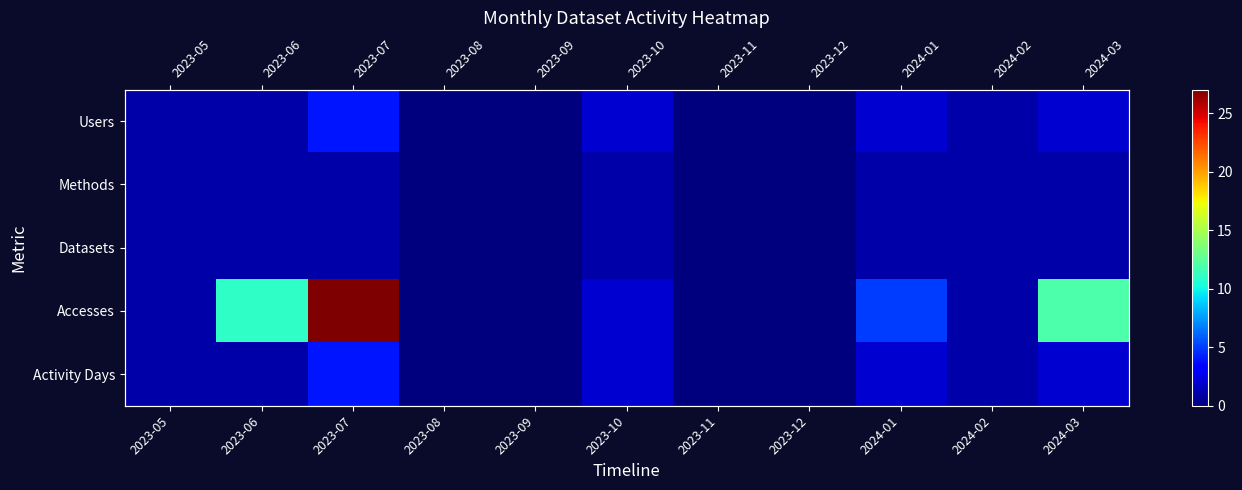

True or false: Methods has a value of 1 at 2023-12.

False